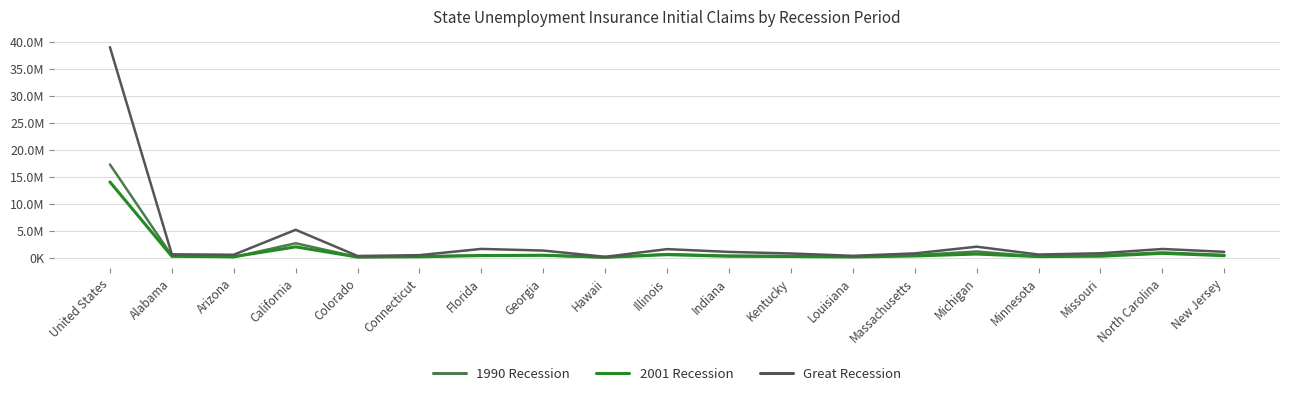

Where does the Great Recession series first go above 814182?

United States